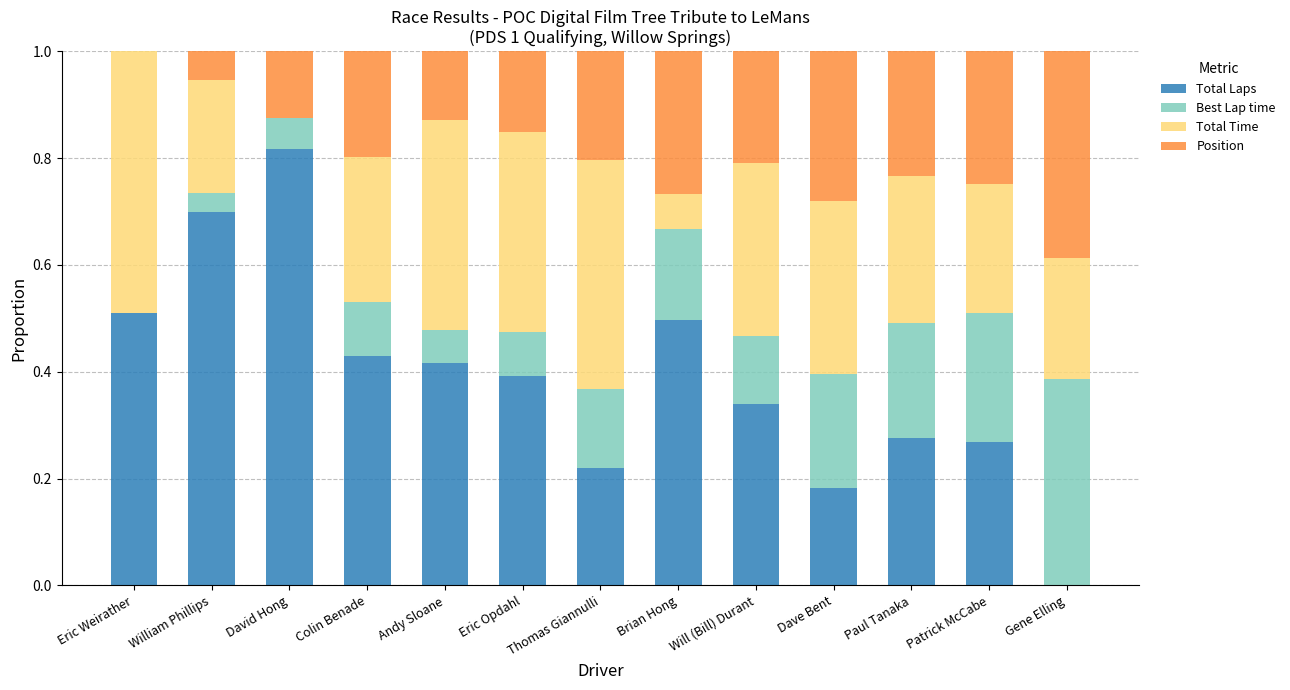

At which label does Total Laps reach its peak?

David Hong